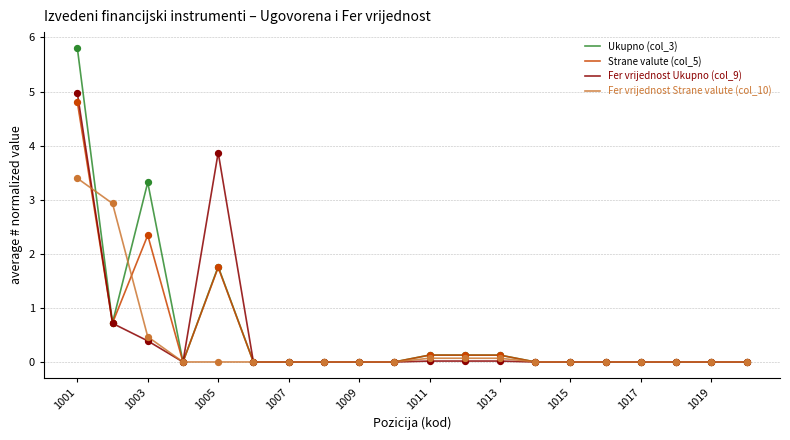

What are all the series names shown in the legend?

Ukupno (col_3), Strane valute (col_5), Fer vrijednost Ukupno (col_9), Fer vrijednost Strane valute (col_10)